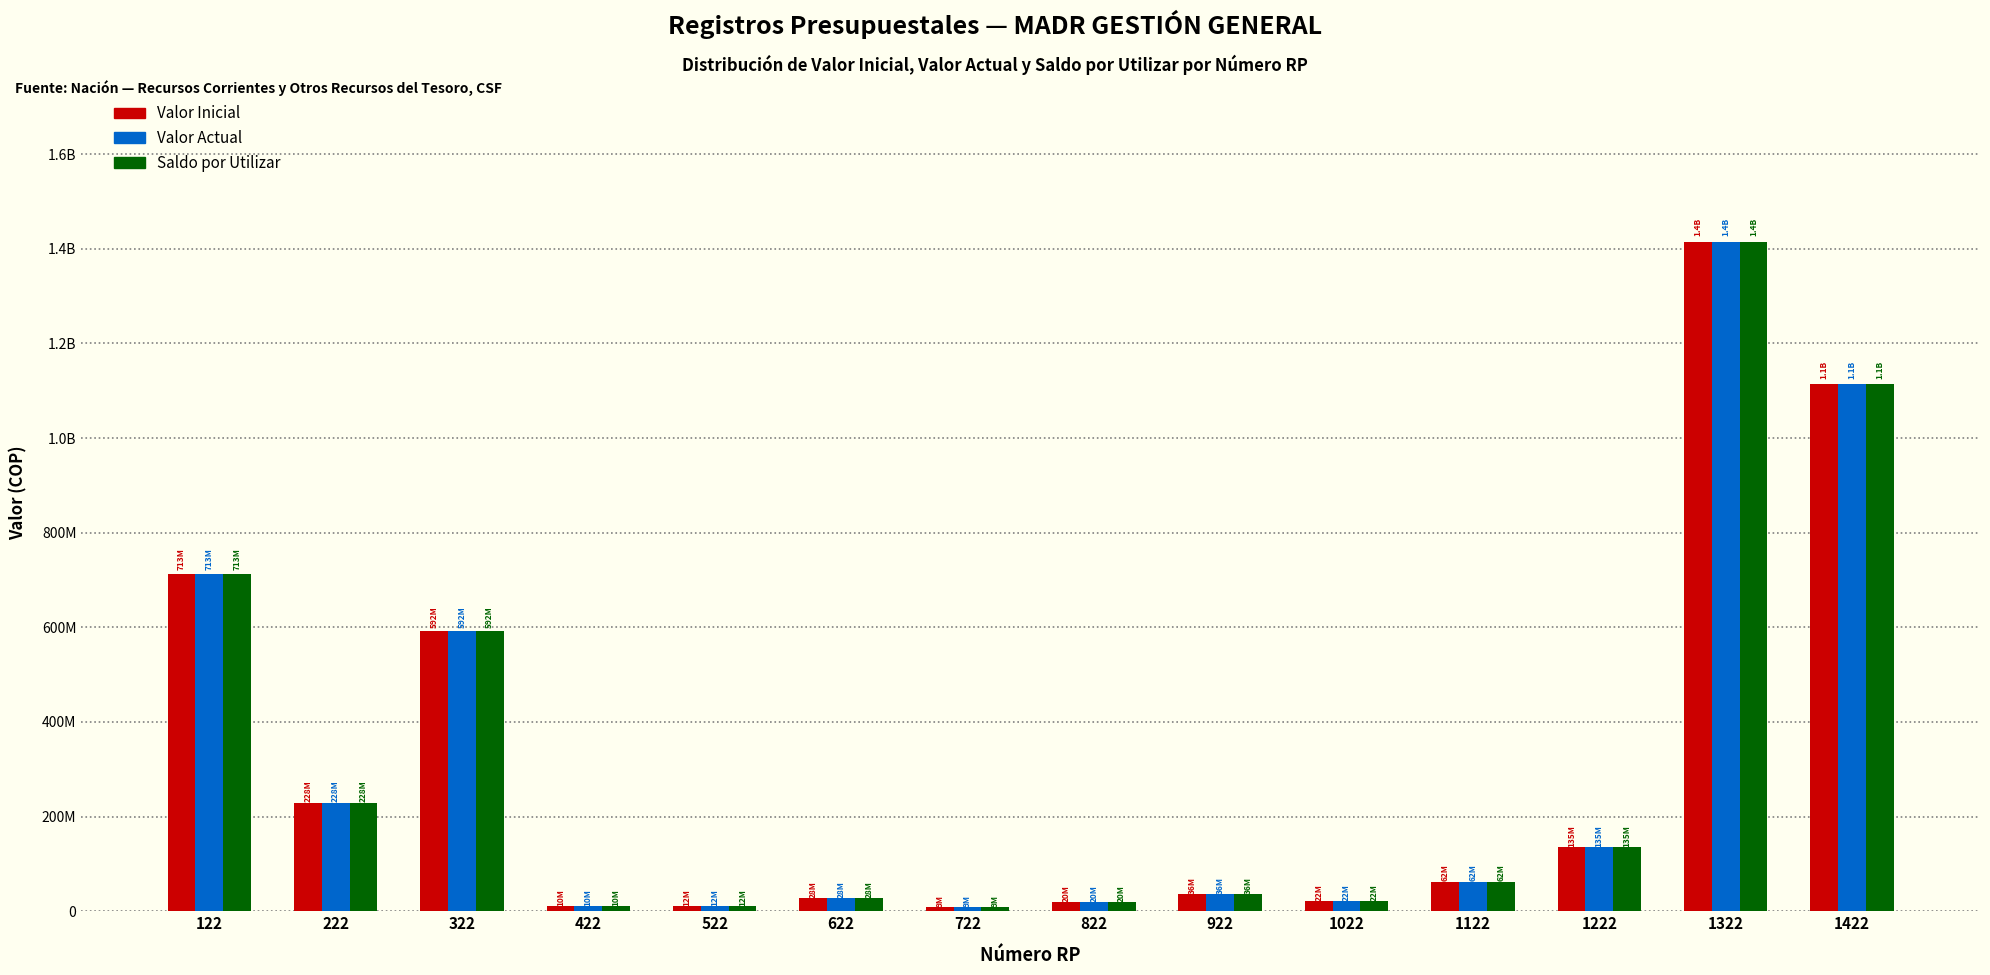

At which label does Valor Inicial reach its minimum?

722